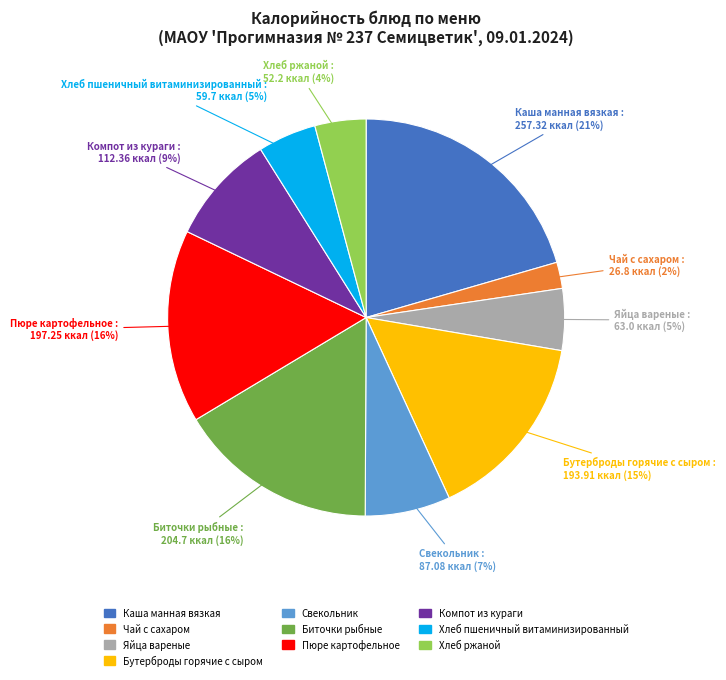

Is there any slice that represents more than half of the pie?

No